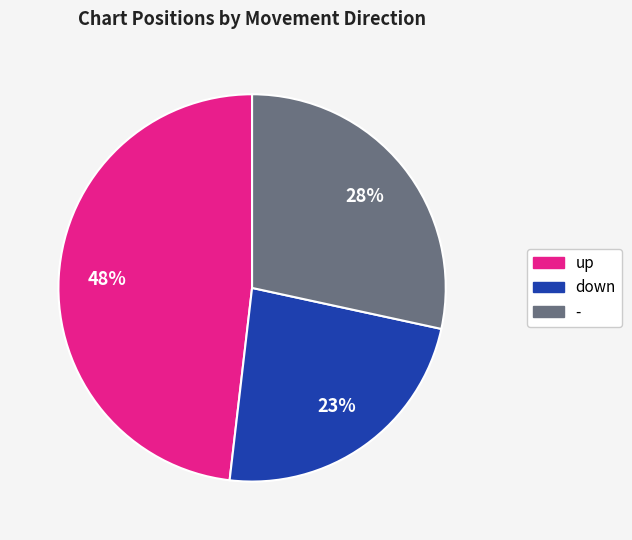

What is the ratio of the value at down to the value at -?

0.8